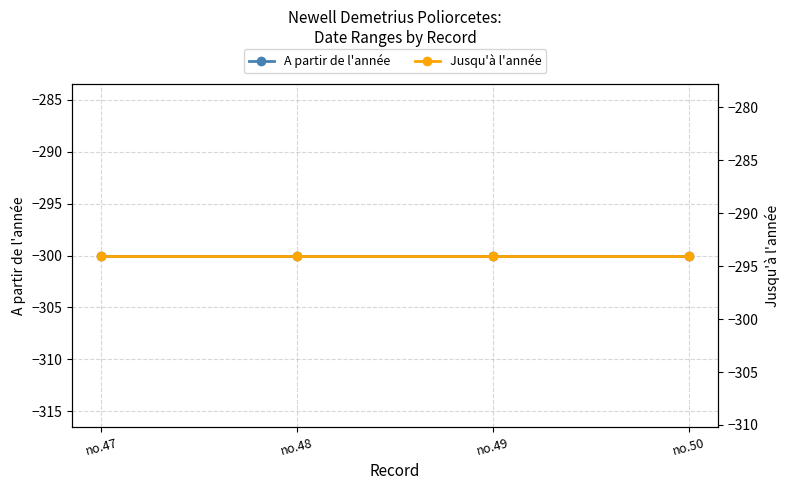

The value of Jusqu'à l'année at no.48 is -294. True or false?

True